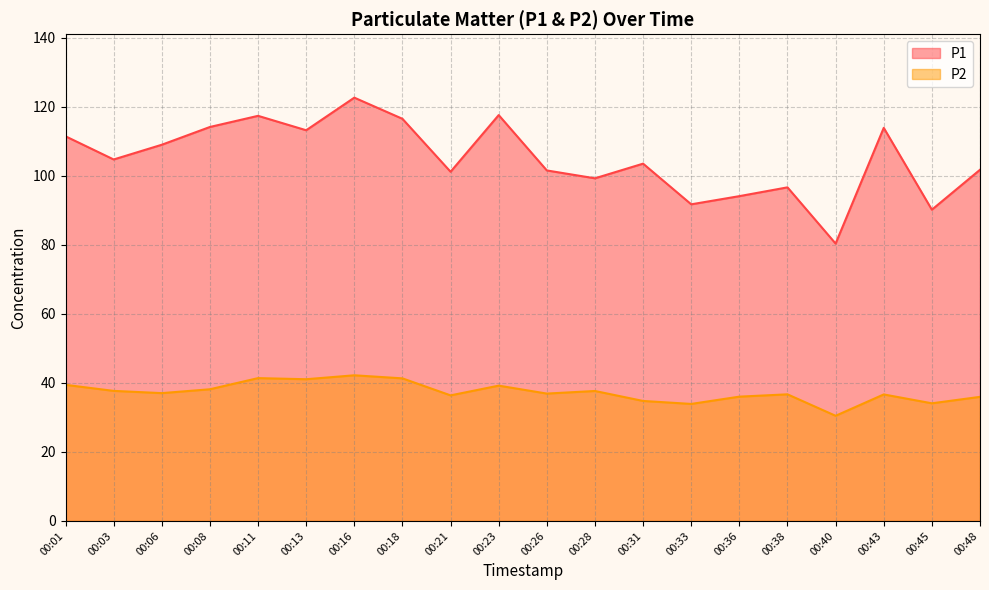

What are all the series names shown in the legend?

P1, P2